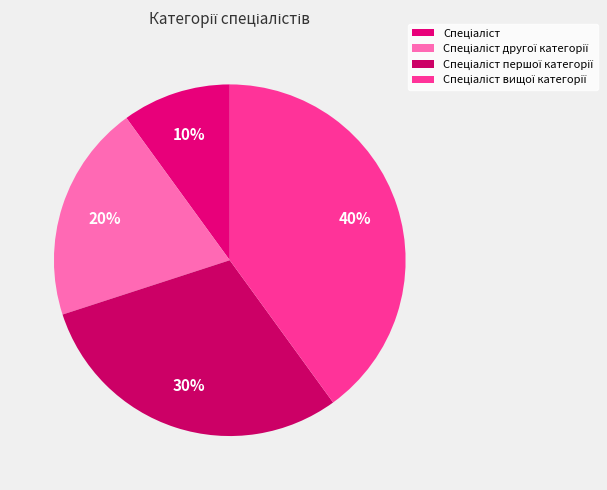

Is the sum of Спеціаліст and Спеціаліст першої категорії greater than half?

No